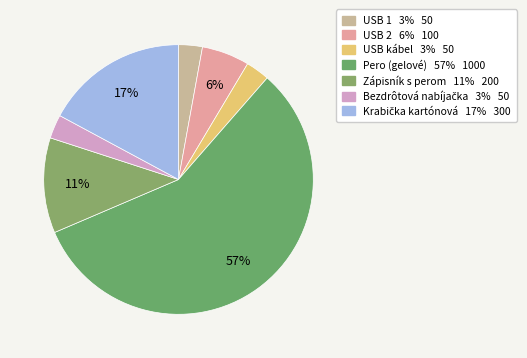

Does any single category account for the majority?

Yes